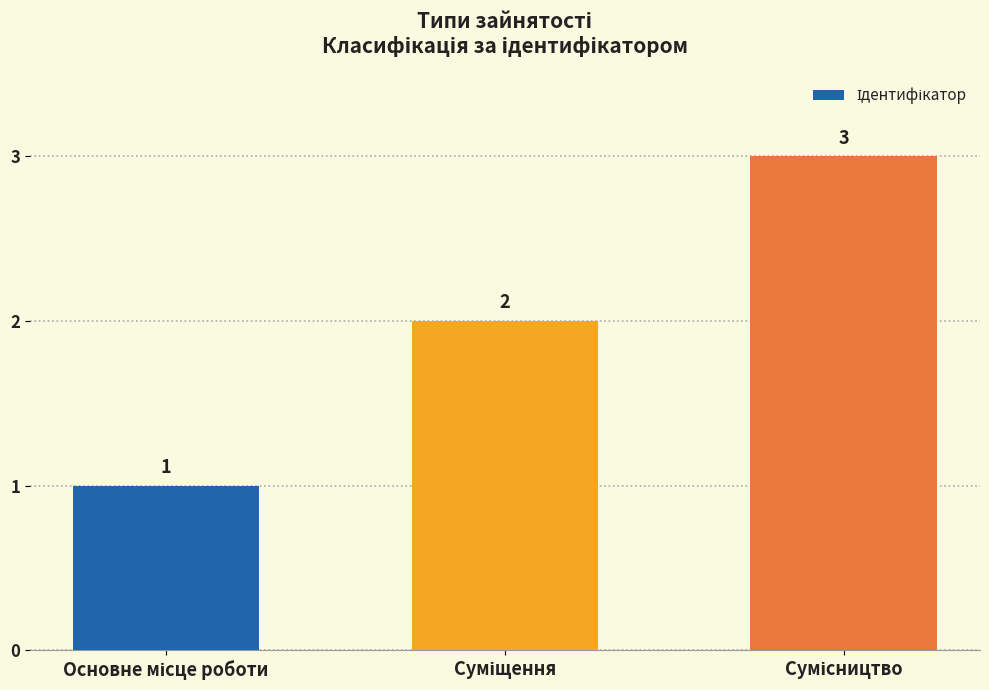

What is the value of the 1st bar from the left?

1